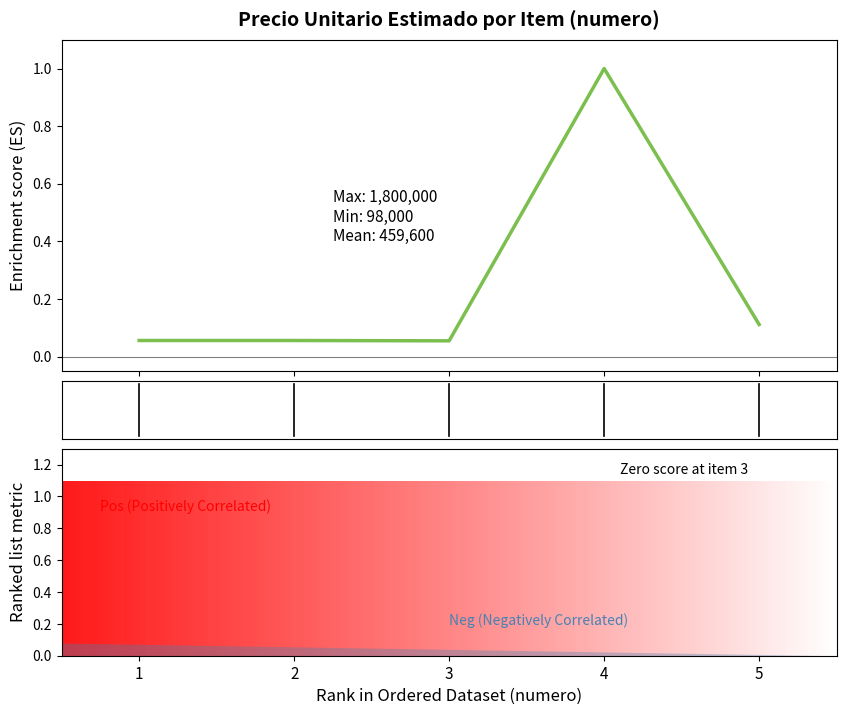

Which has a higher value, 4 or 2?

4